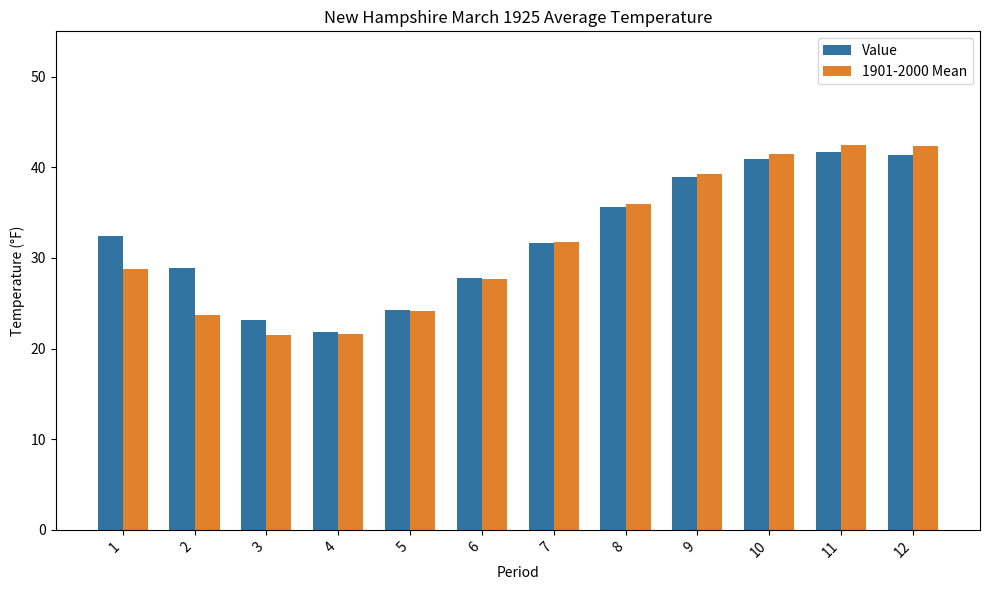

What is the sum of all 1901-2000 Mean values?

380.8